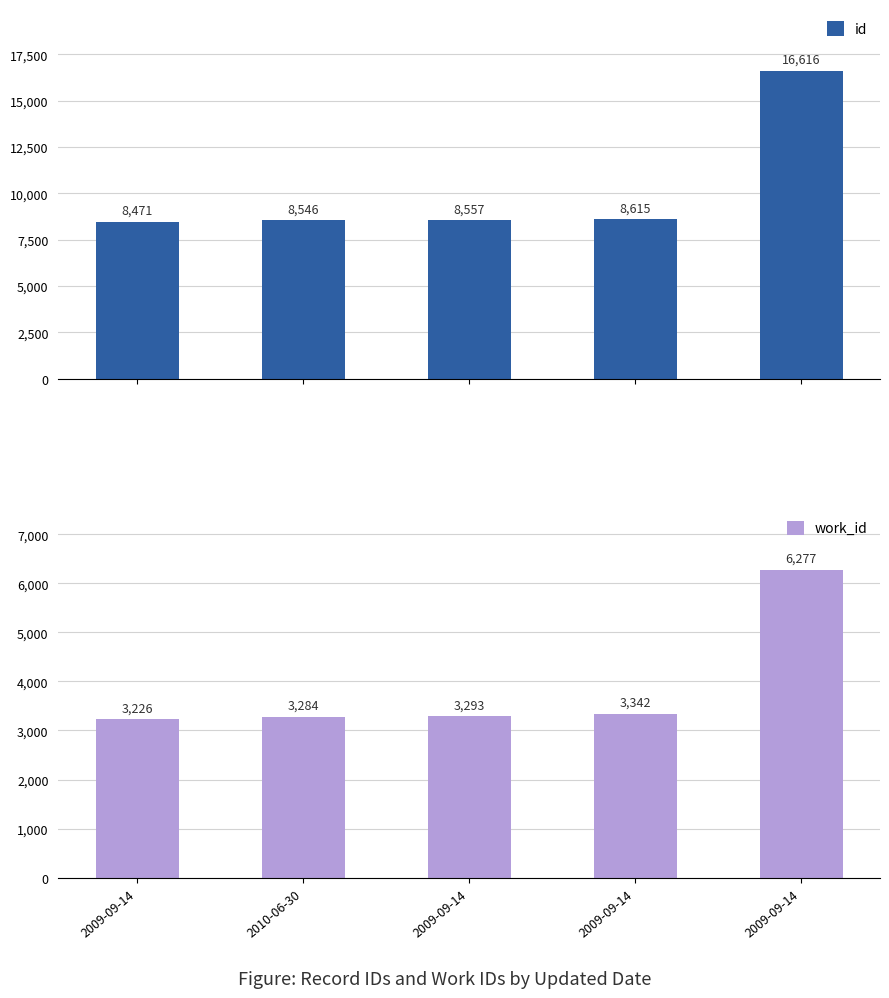

How many data points in id are above 8557?

2